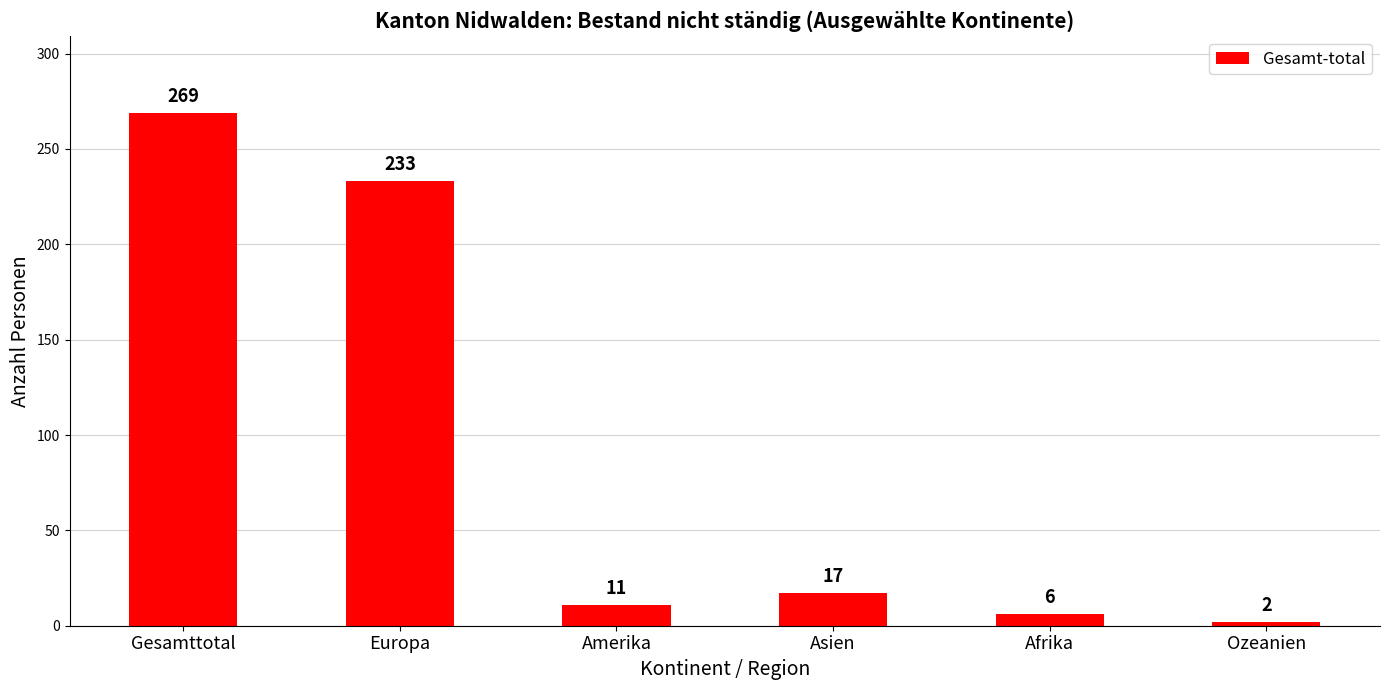

Count the number of data series in this chart.

1